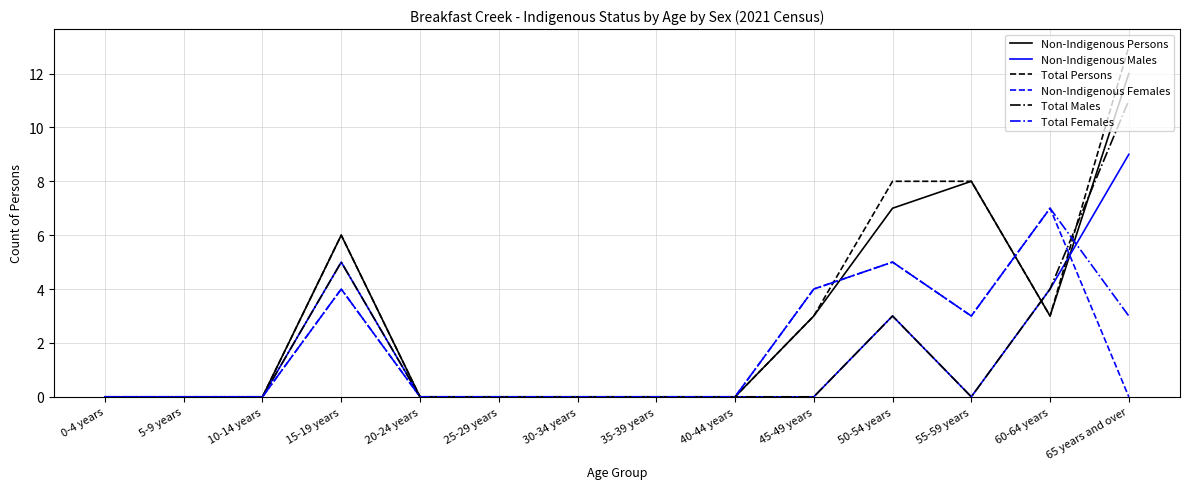

What position from the right is 65 years and over?

1